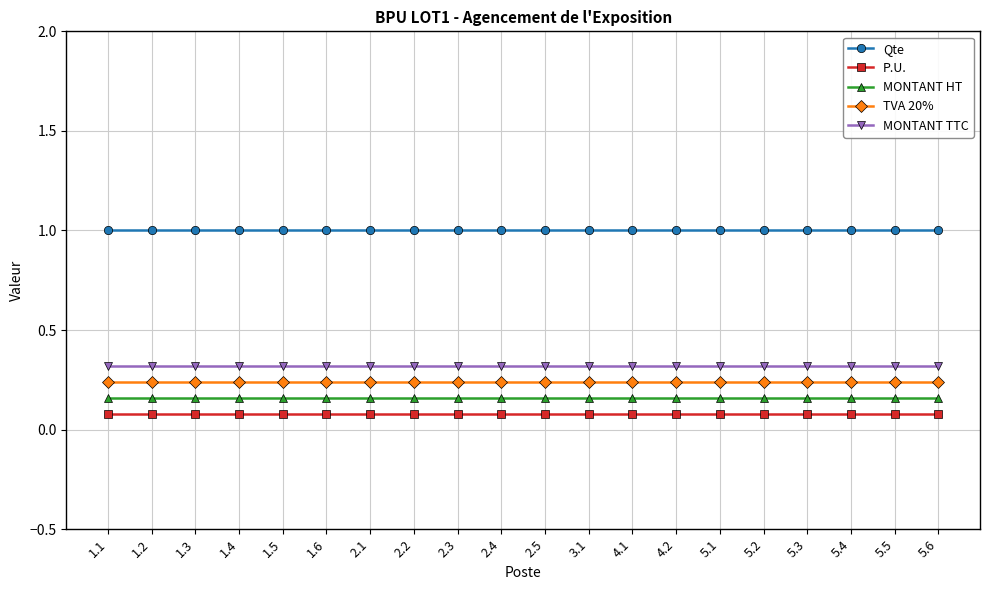

The value of Qte at 5.6 is 0.3. True or false?

False